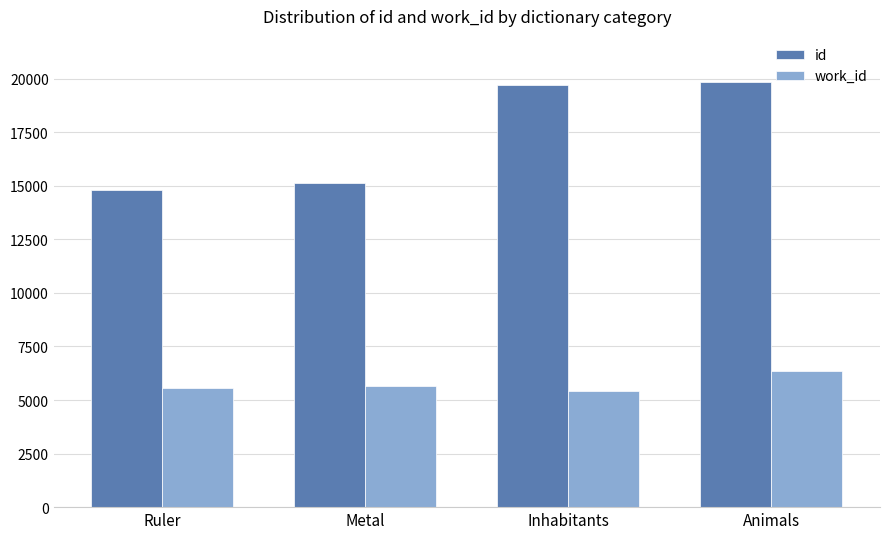

List the series in order of their peak value, highest first.

id, work_id